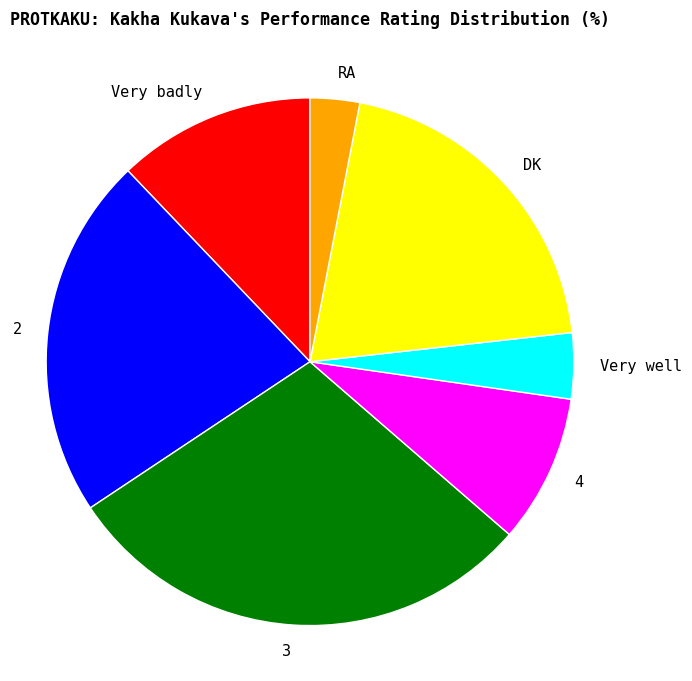

Is the sum of DK and 4 greater than half?

No